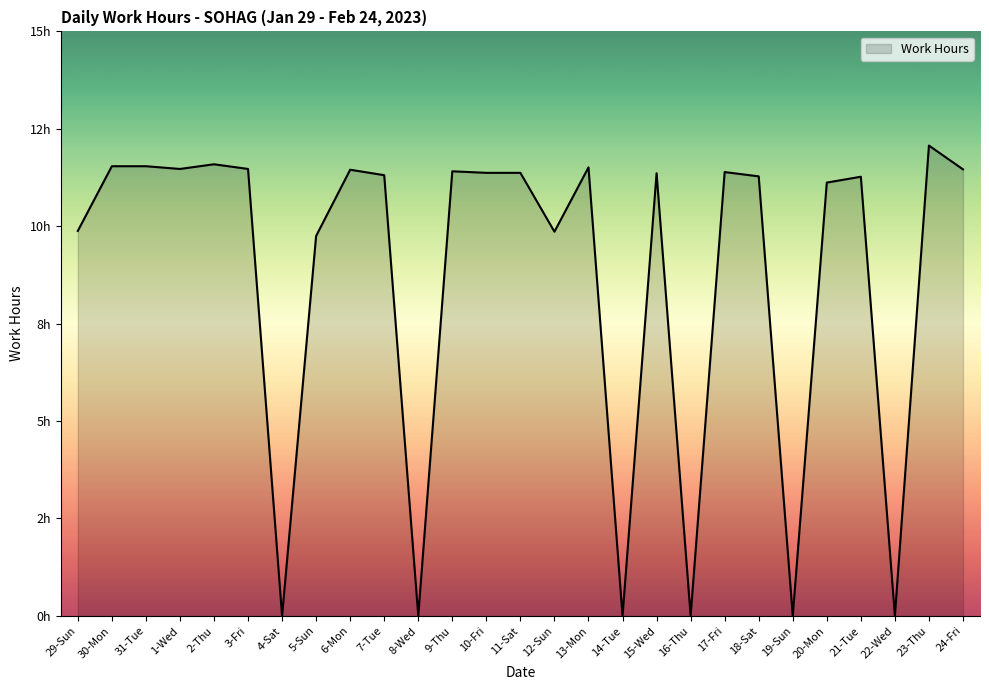

What is the sum of the values at 5-Sun and 1-Wed?

21.2